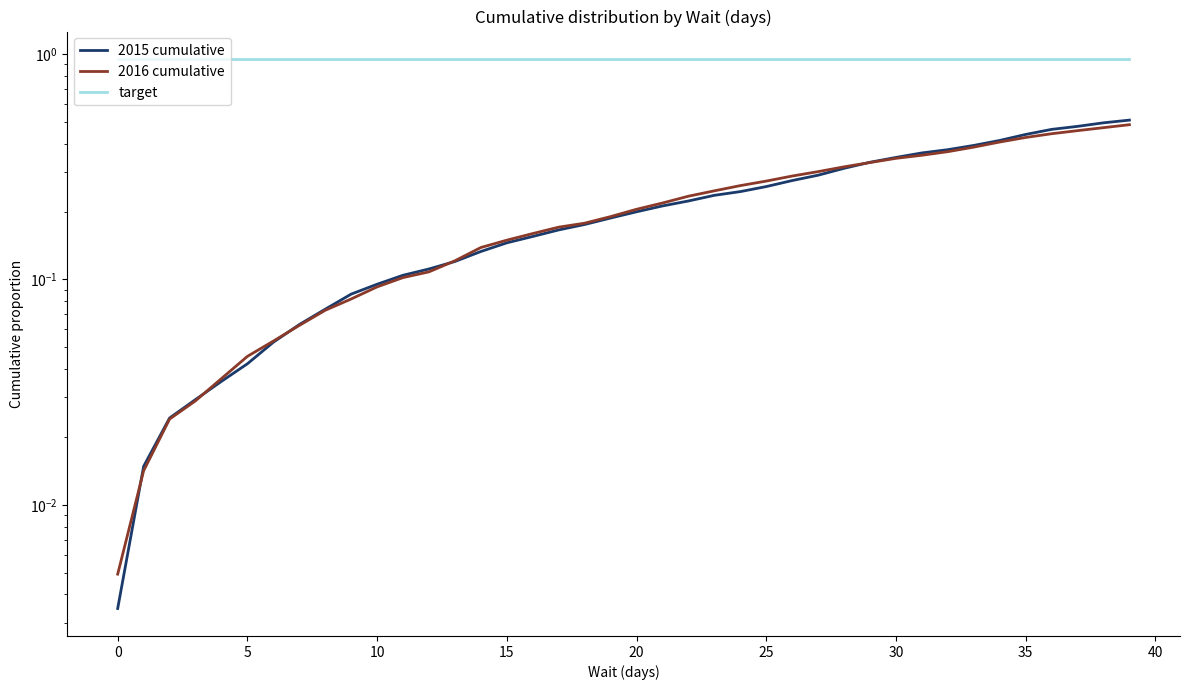

True or false: target and 2015 cumulative intersect in this chart.

False